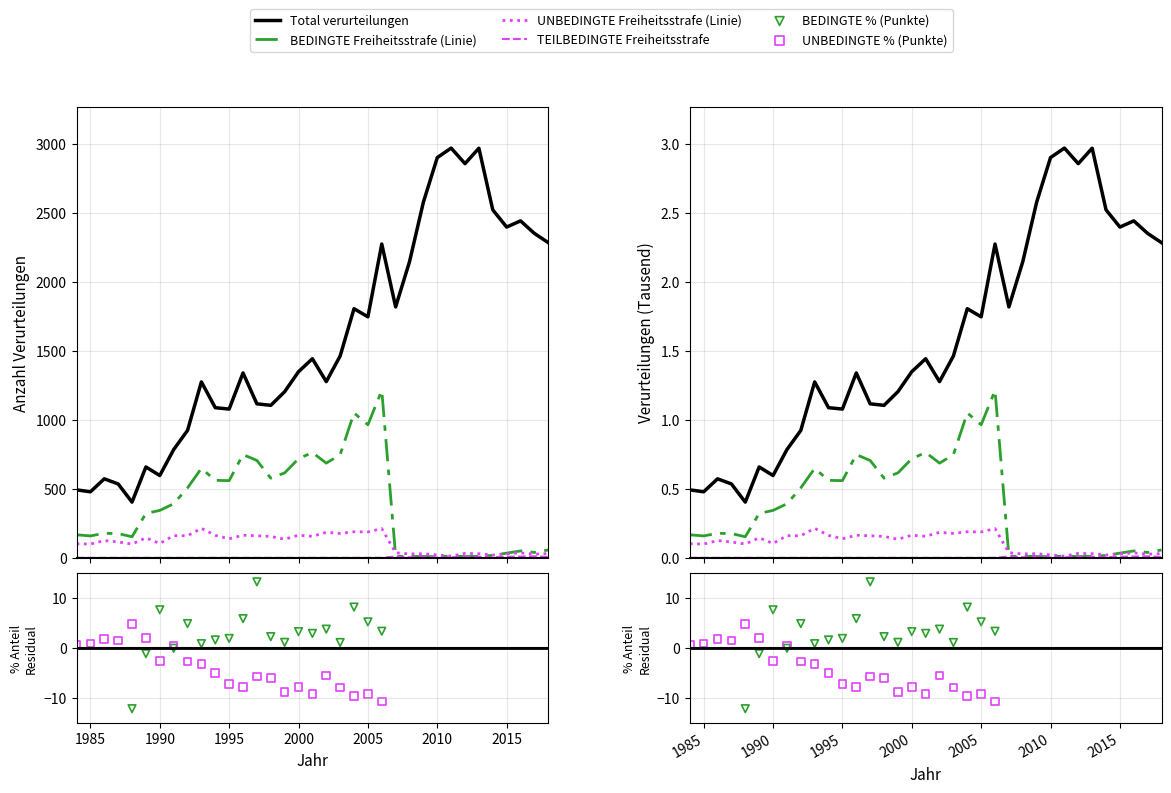

Which series reaches the maximum Y coordinate?

Total